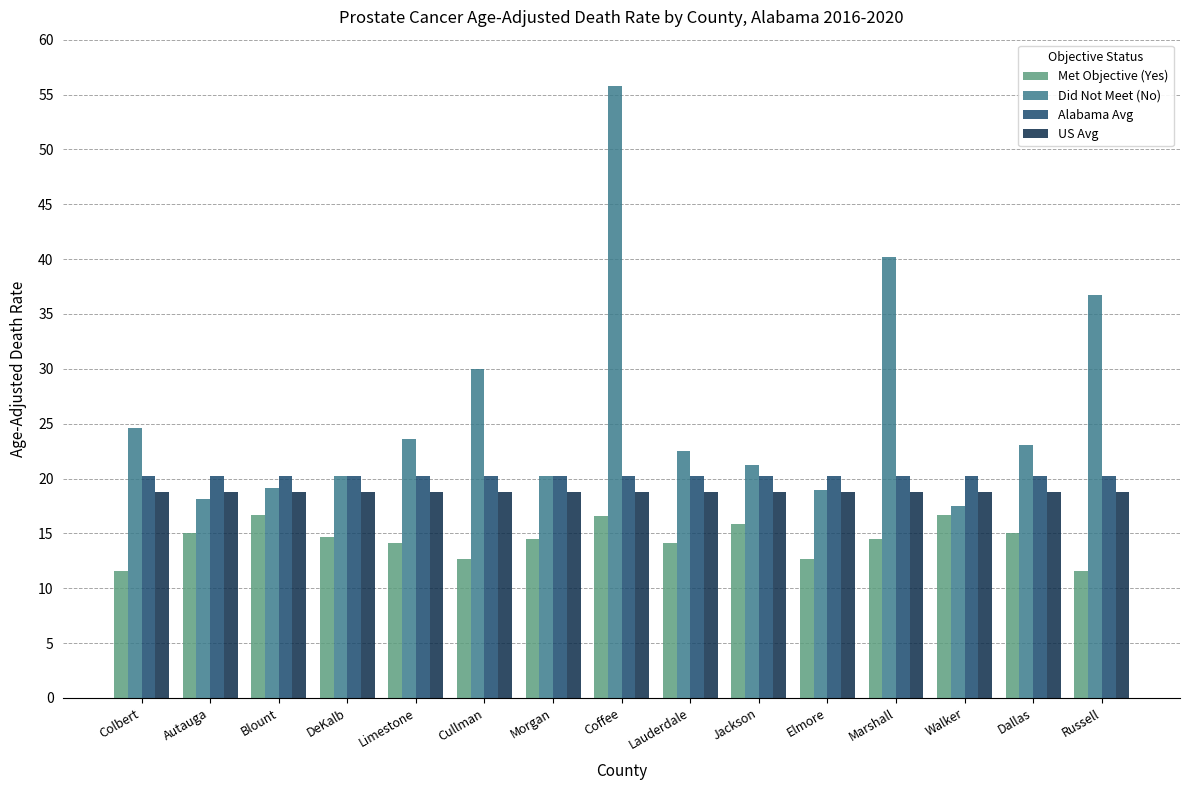

What is the approximate value of Alabama Avg at Jackson?

20.2